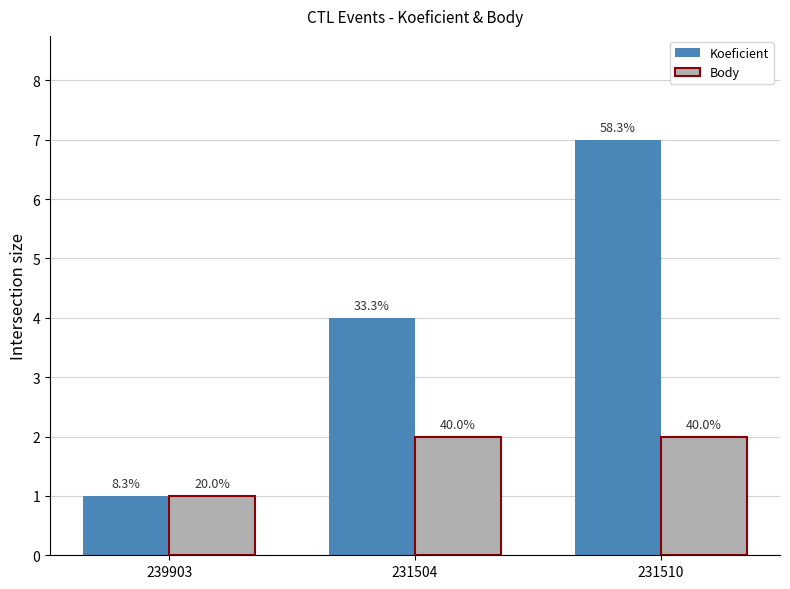

What are all the series names shown in the legend?

Koeficient, Body